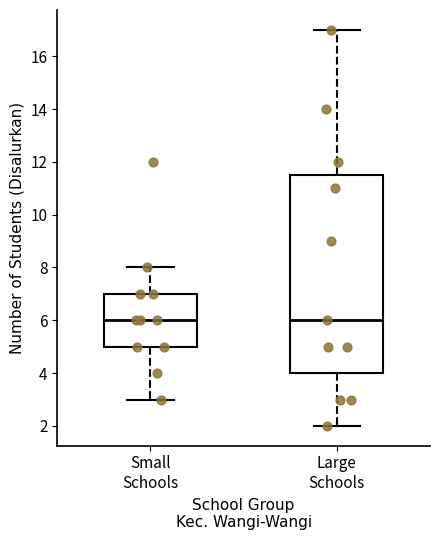

Where does the median line of the box for Small Schools sit on the y-axis? The values are not printed on the chart, so give them approximately, as read against the axis.

6.0